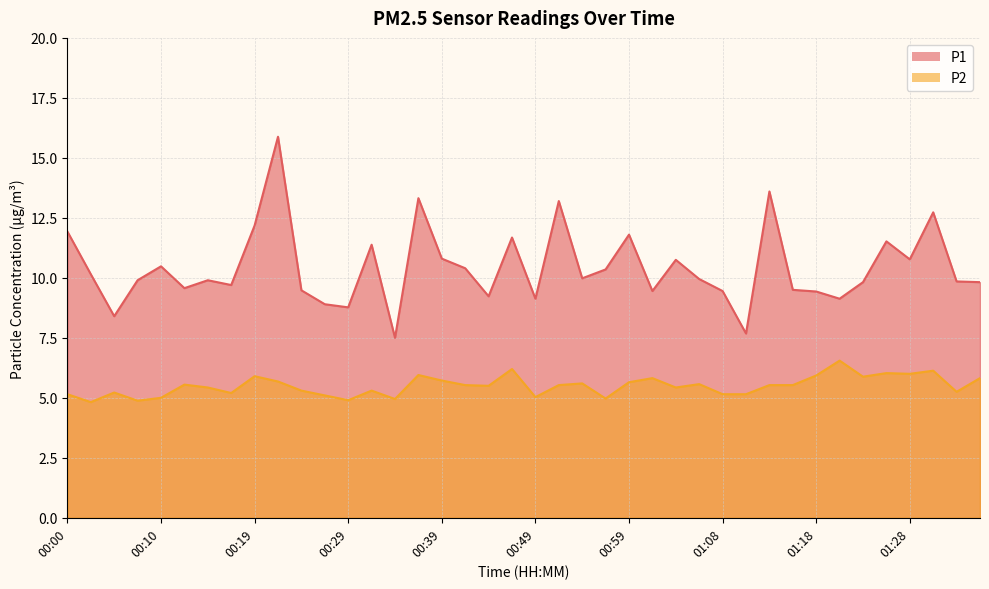

What is the greatest value displayed?

15.9